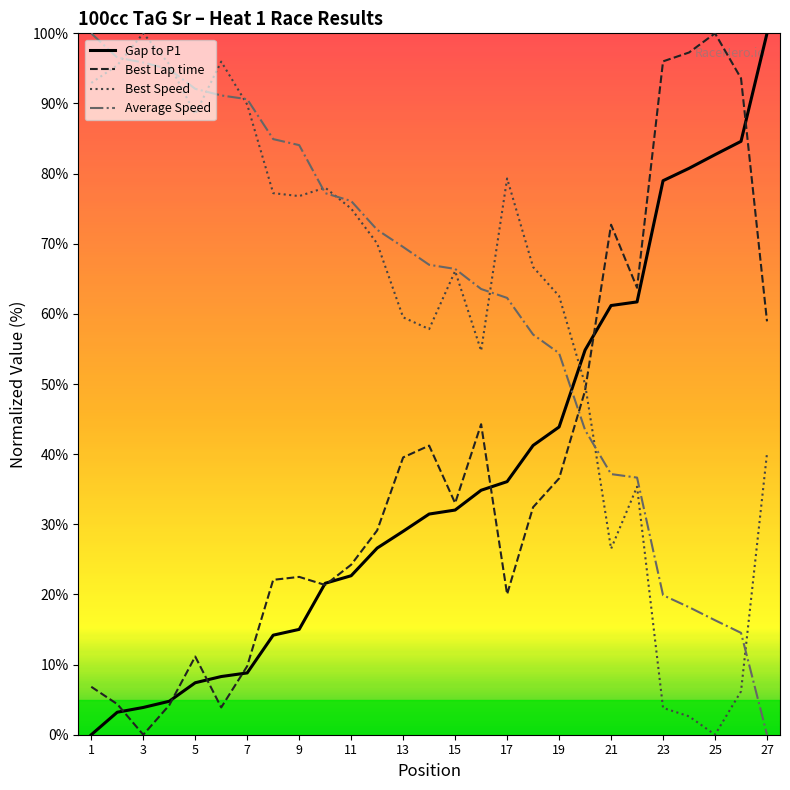

What is the maximum value shown in the chart?

100.0